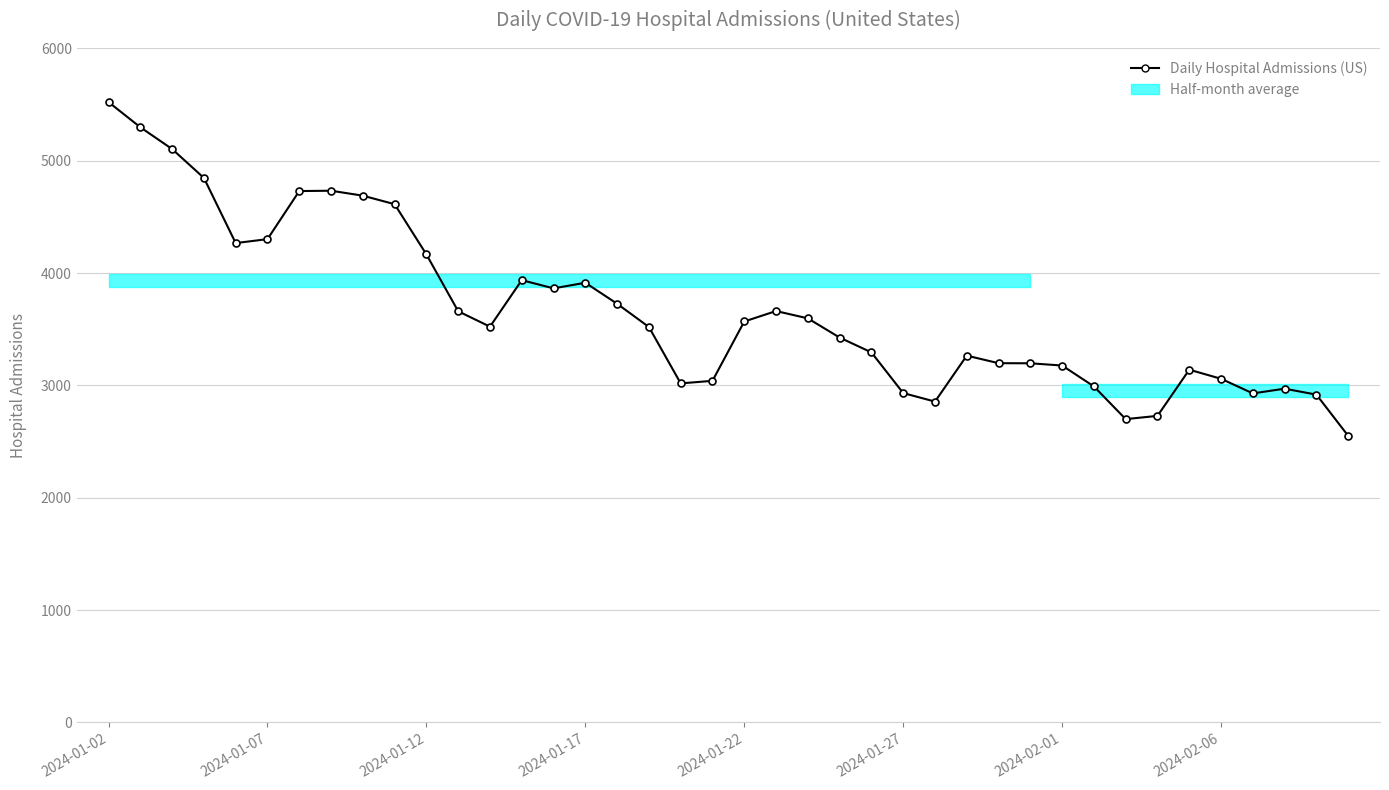

What is the change in value from 2024-01-27 to 21?

-640